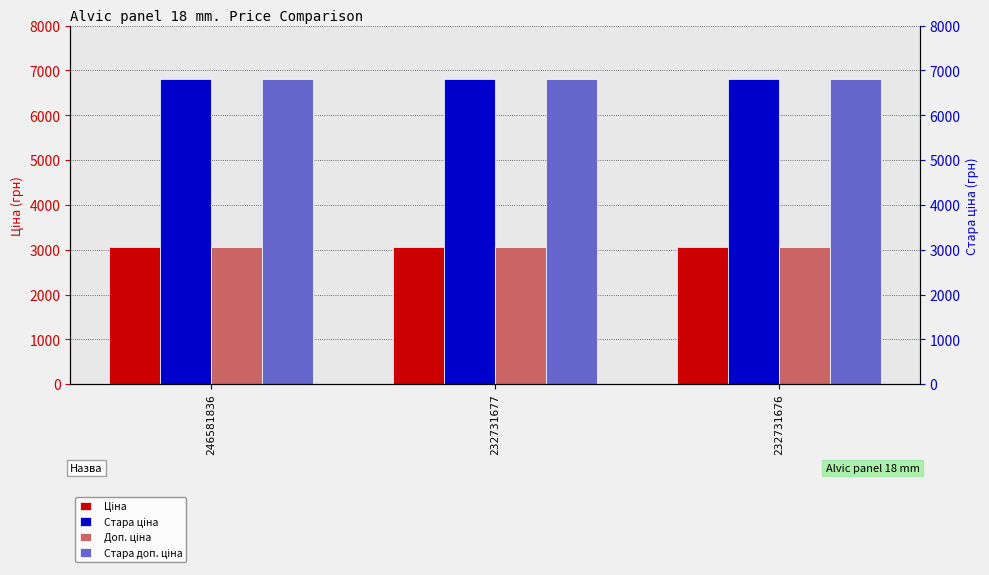

Which series has the largest range (max minus min)?

Ціна